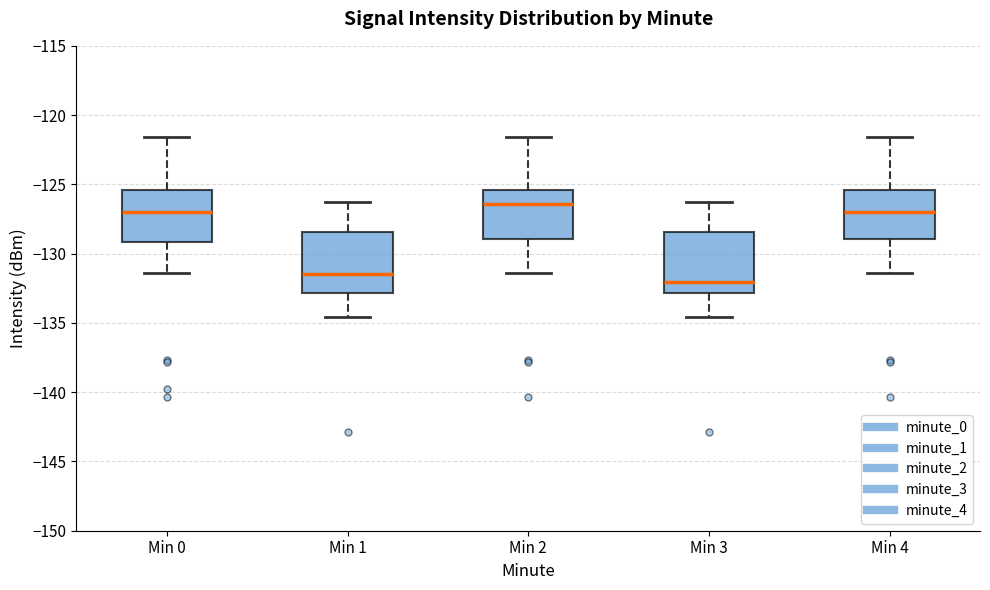

Which box has the highest median line?

Min 2